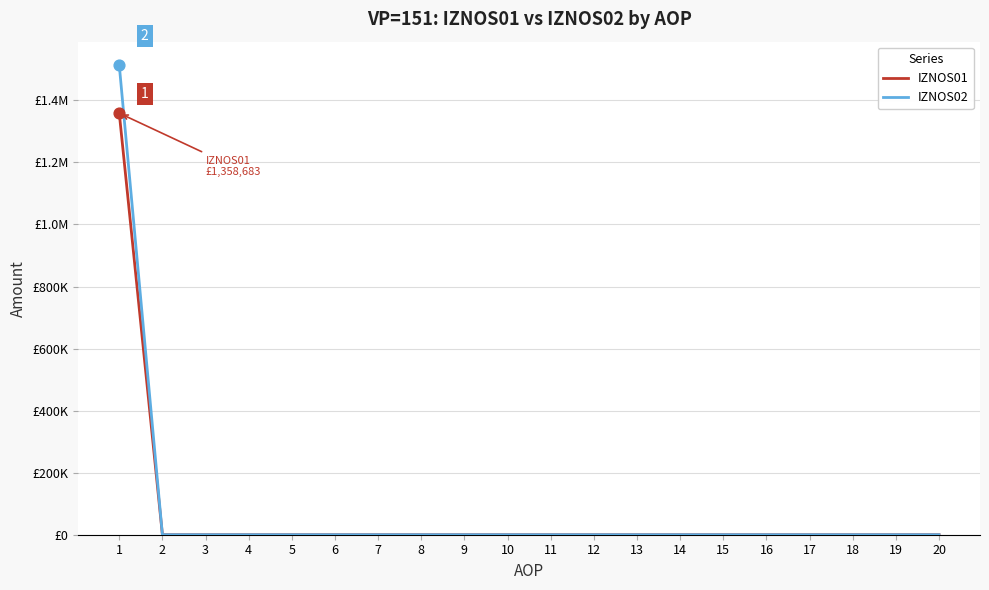

Is the value of IZNOS02 at 20 greater than the value of IZNOS01 at 13?

No